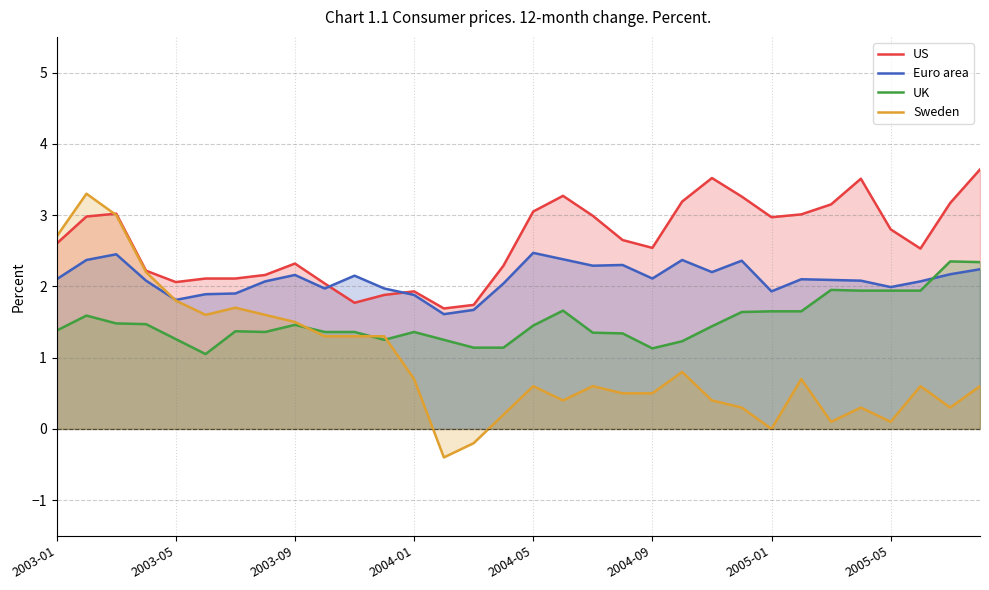

What is the average value of the US series?

2.6